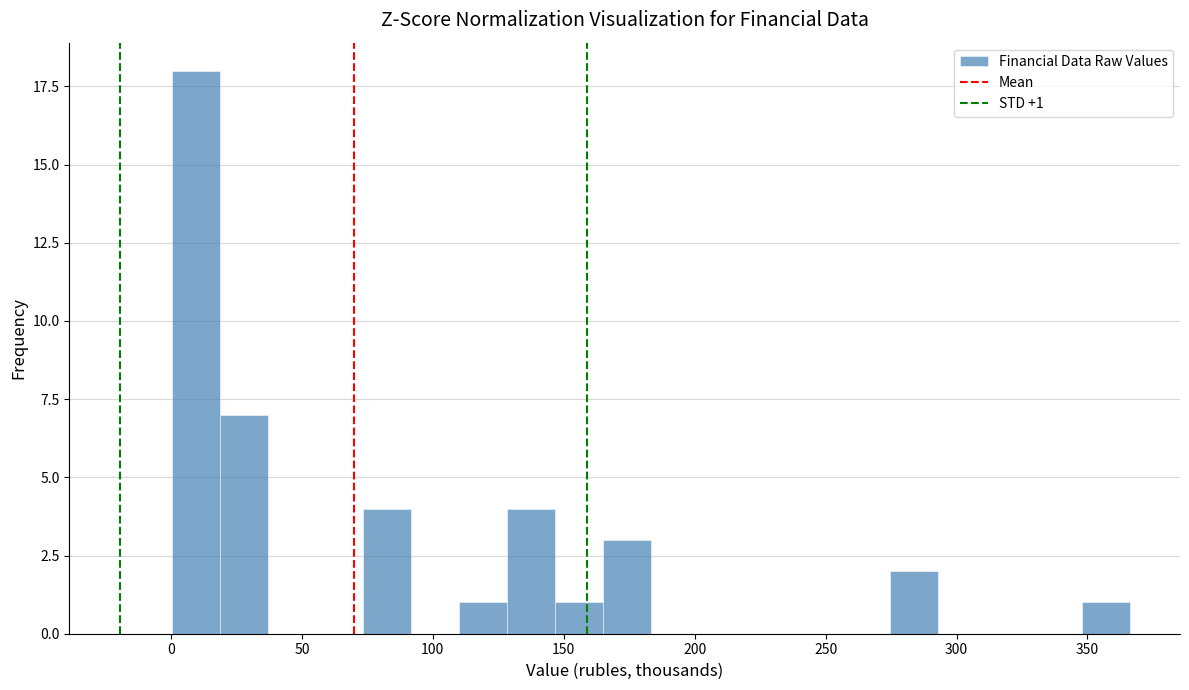

Read against the x-axis, roughly where is the centre of the tallest bar?

10